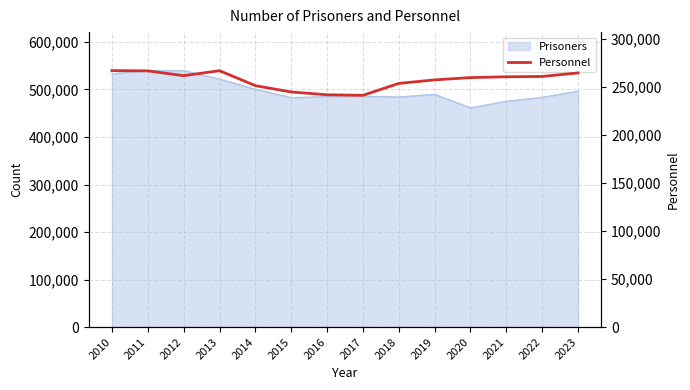

Is it true that the value at 2021 is 260679?

True